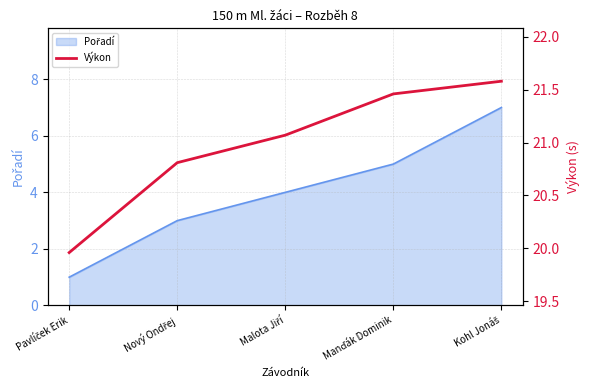

Rank the categories by value from lowest to highest.

Pavlíček Erik, Nový Ondřej, Malota Jiří, Manďák Dominik, Kohl Jonáš